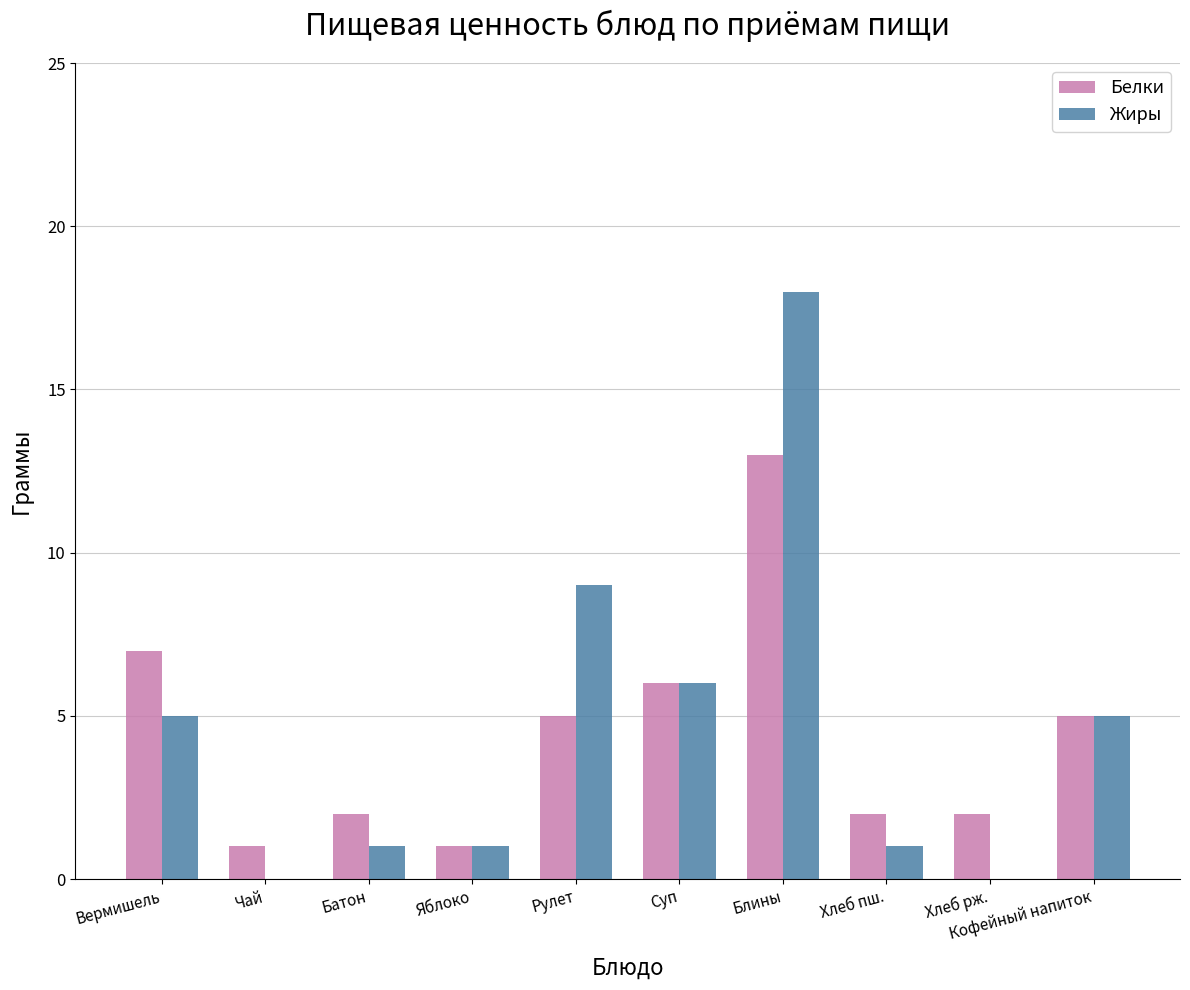

What are all the series names shown in the legend?

Белки, Жиры